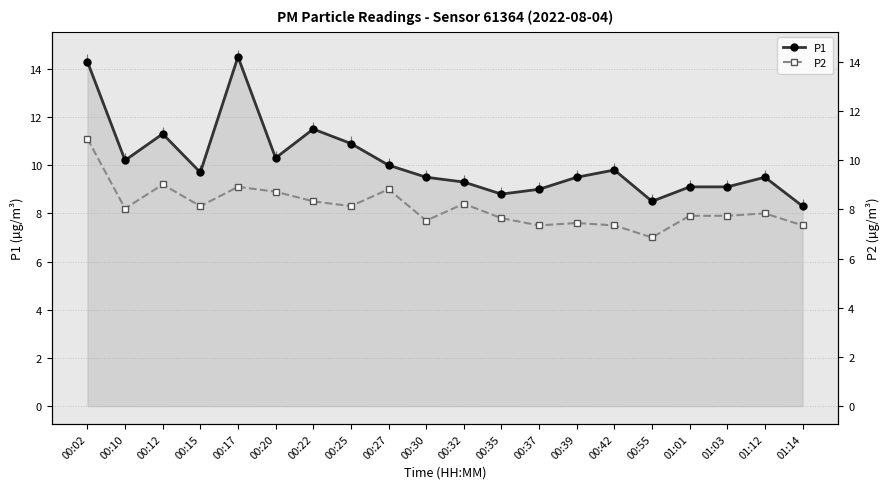

Which series has the largest total across all categories?

P1